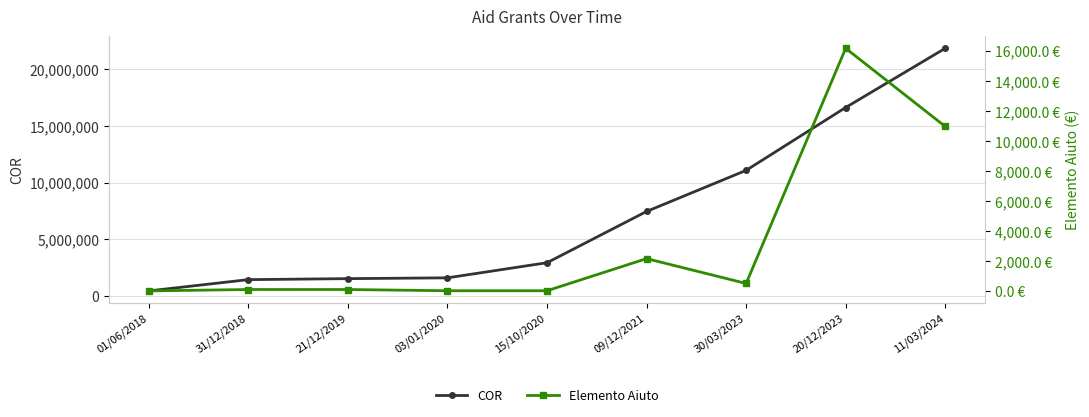

How many values in the COR series exceed 2923397?

4